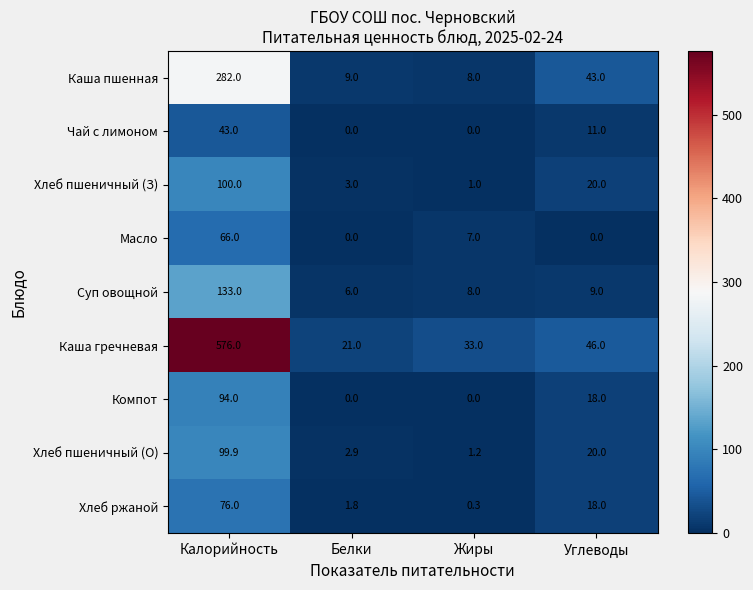

How many distinct data groups are displayed?

9